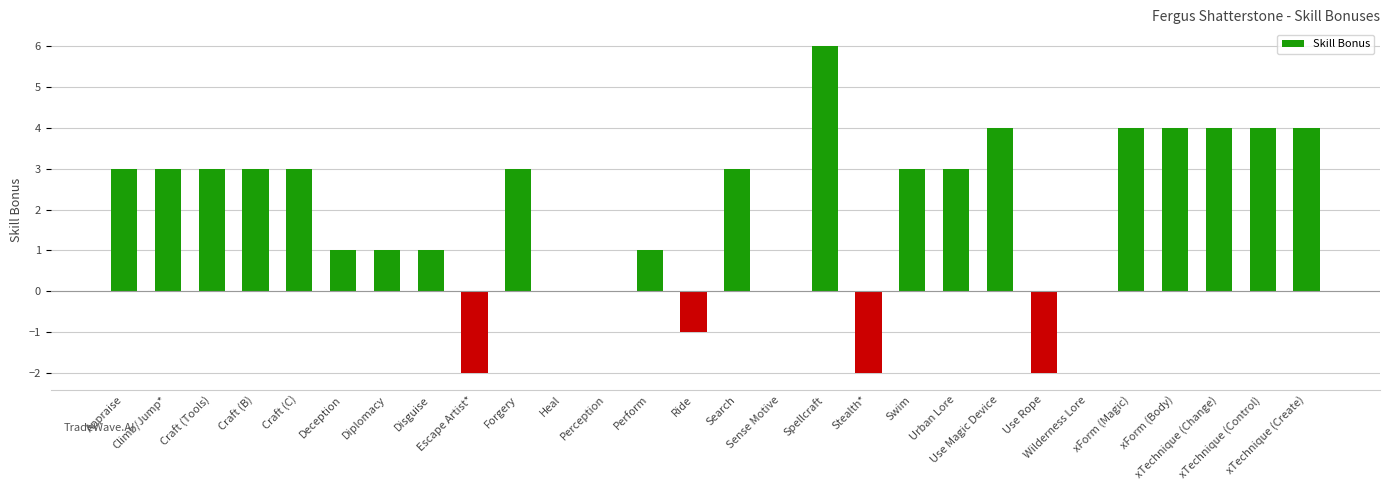

What is the sum of all values?

54